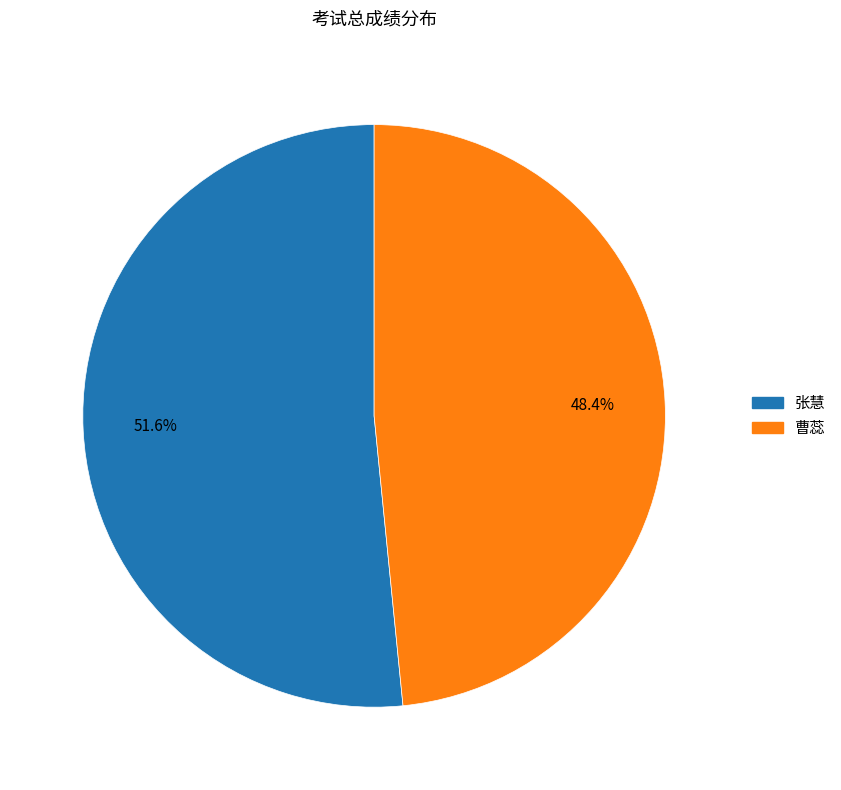

What is the largest slice in the pie chart?

张慧